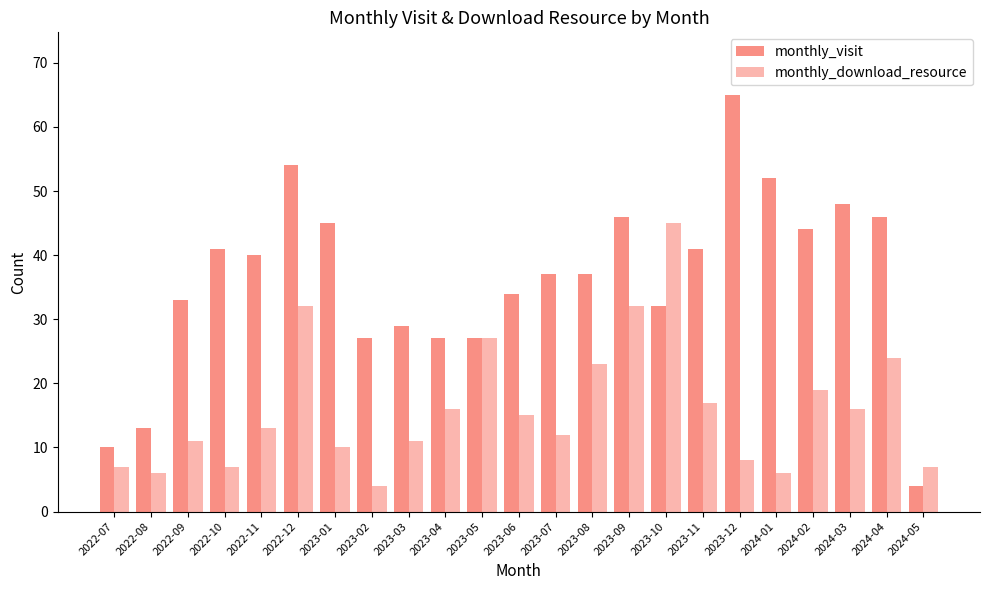

What position from the left is 2023-01?

7